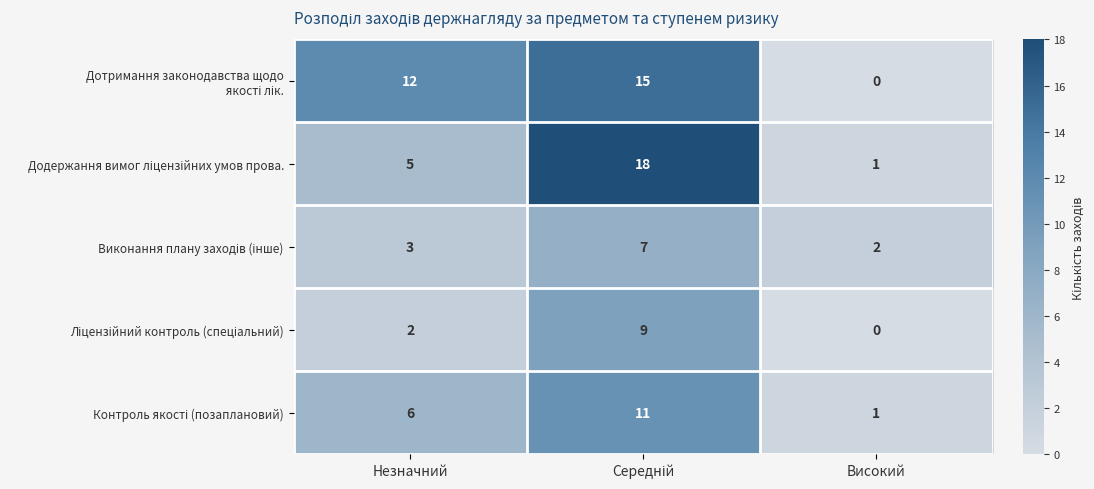

What is the total value across all series at Незначний?

28